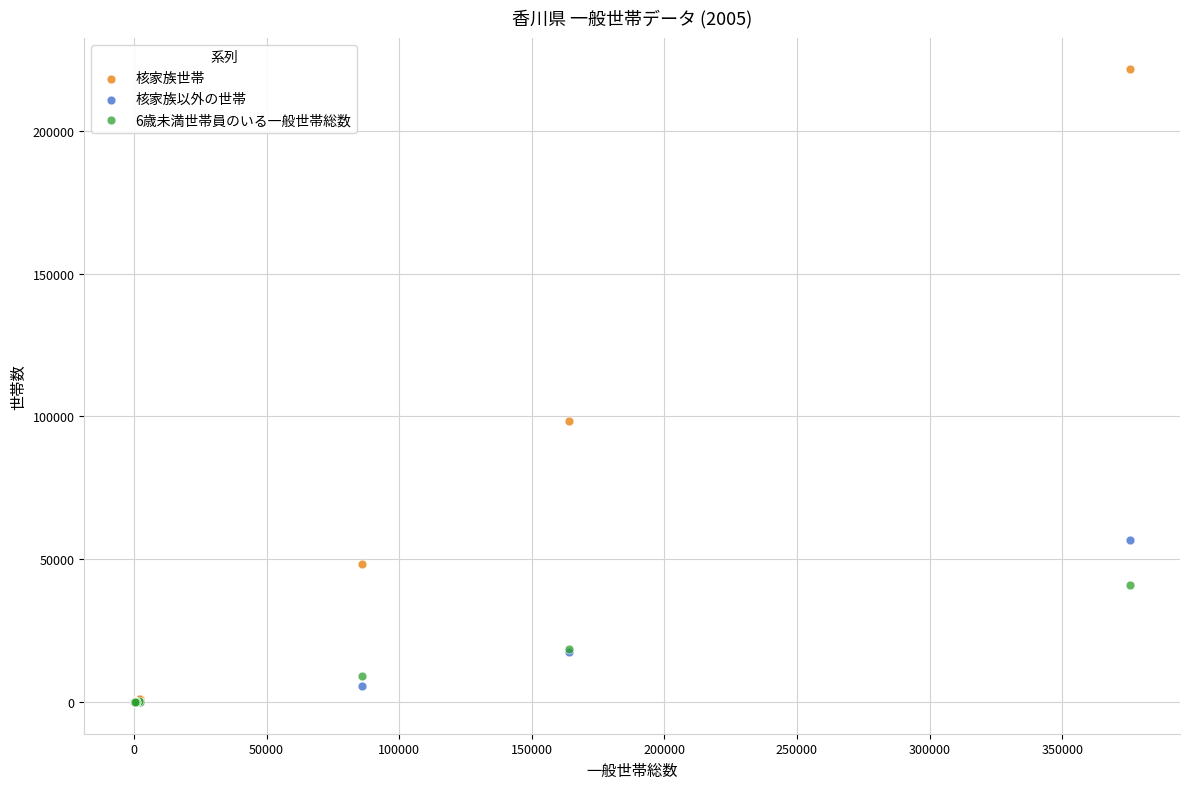

Across all series, what Y value is closest to 110759?

98516